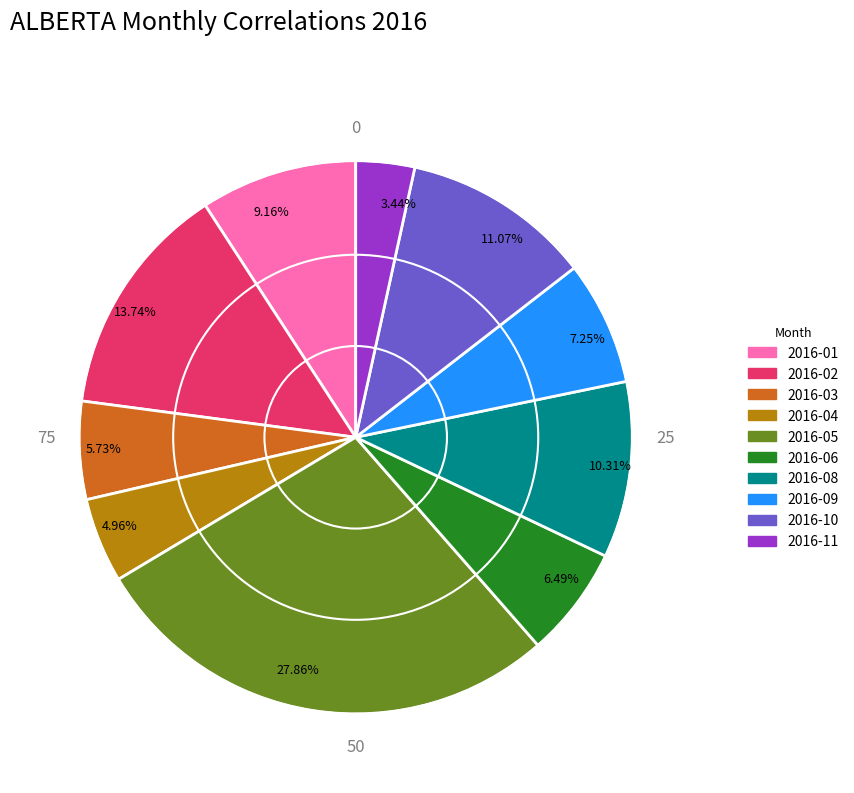

How many segments does this pie chart have?

10